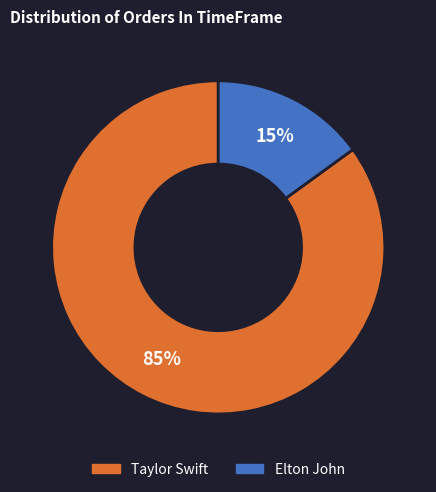

Between Taylor Swift and Elton John, which is larger?

Taylor Swift